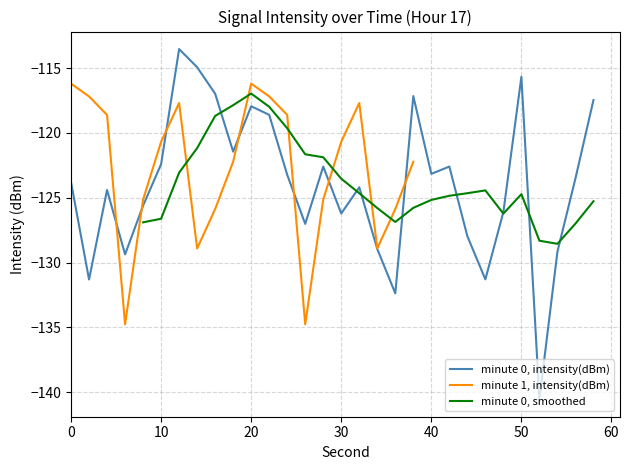

What is the highest value of the minute 0, intensity(dBm) series?

-113.5